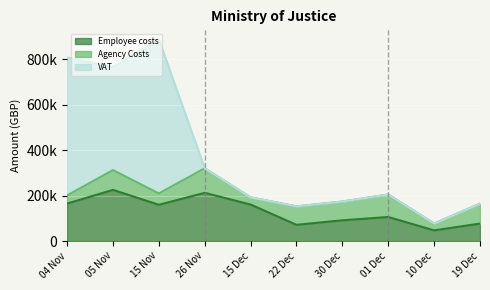

Reading left to right, list all the values displayed in this chart.

Employee costs: 04 Nov=165217.7	05 Nov=225605.5	15 Nov=159918.3	26 Nov=212627.2	15 Dec=161076.3	22 Dec=71694.7	30 Dec=91580.9	01 Dec=106175.9	10 Dec=47278.6	19 Dec=77115.6
Agency Costs: 04 Nov=35860.8	05 Nov=87159.7	15 Nov=49962.6	26 Nov=107980.7	15 Dec=31391.7	22 Dec=81234.6	30 Dec=82596.9	01 Dec=98885.8	10 Dec=30243.7	19 Dec=87806.5
VAT: 04 Nov=607333.3	05 Nov=453902.0	15 Nov=678190.7	26 Nov=0.0	15 Dec=0.0	22 Dec=0.0	30 Dec=0.0	01 Dec=0.0	10 Dec=0.0	19 Dec=0.0